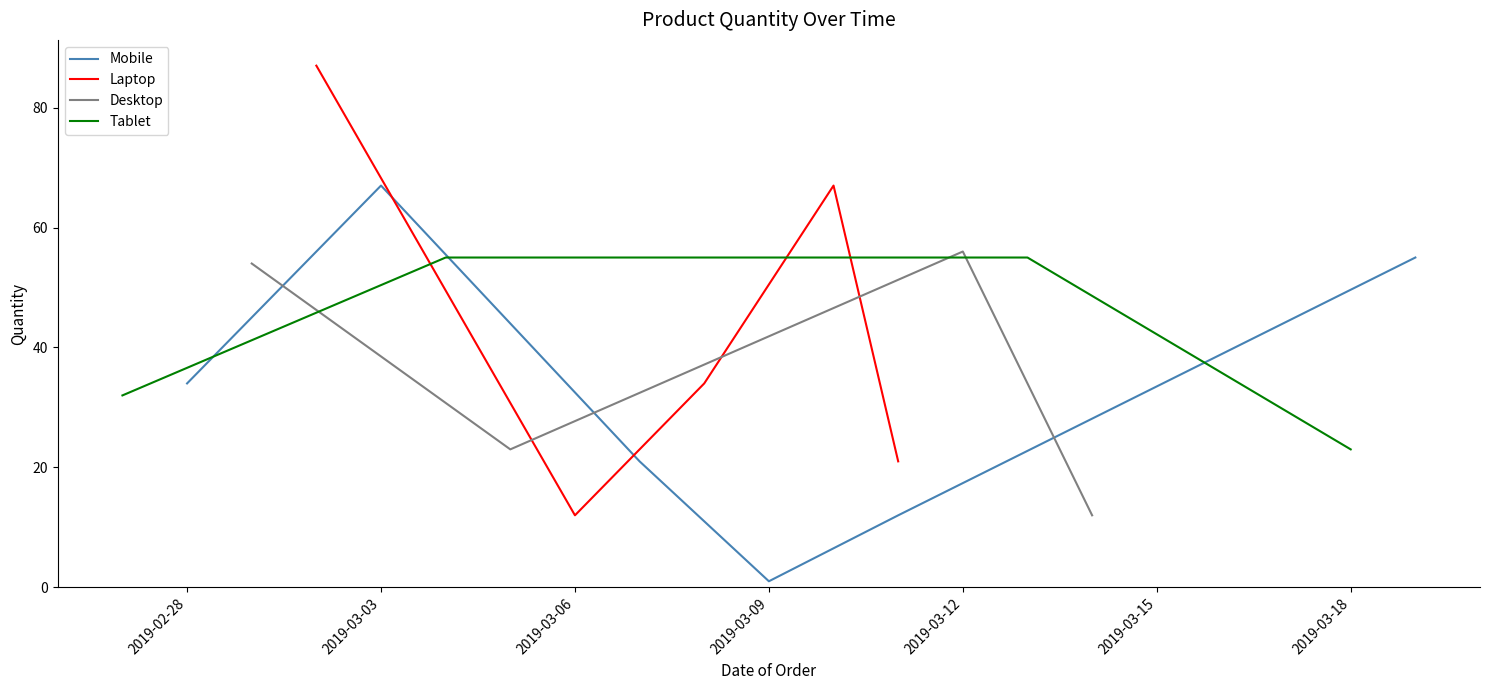

The value of Mobile at 2019-02-28 is 34. True or false?

True